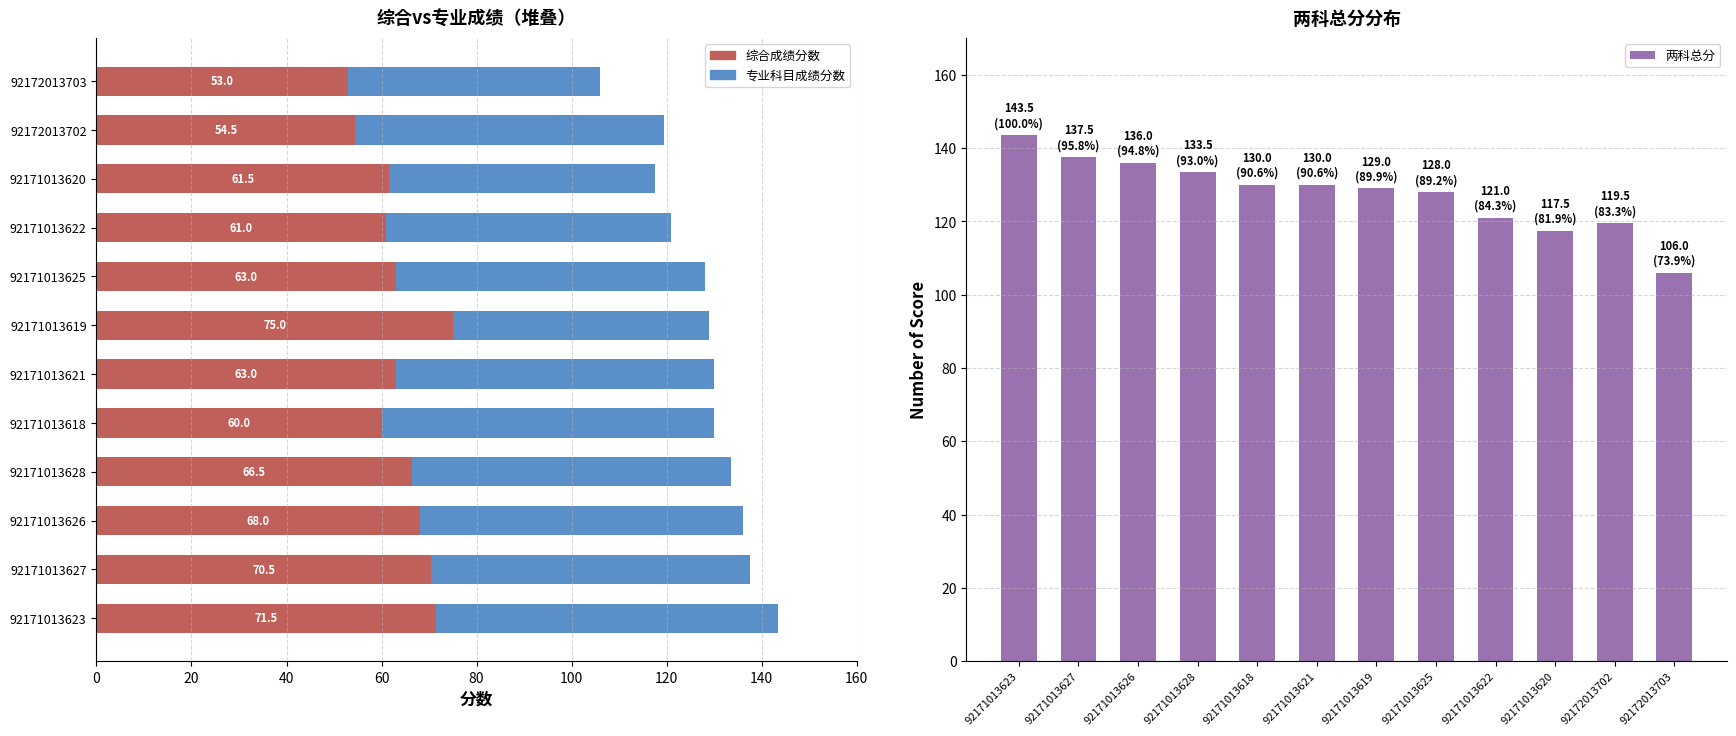

Which series has the largest total across all categories?

两科总分